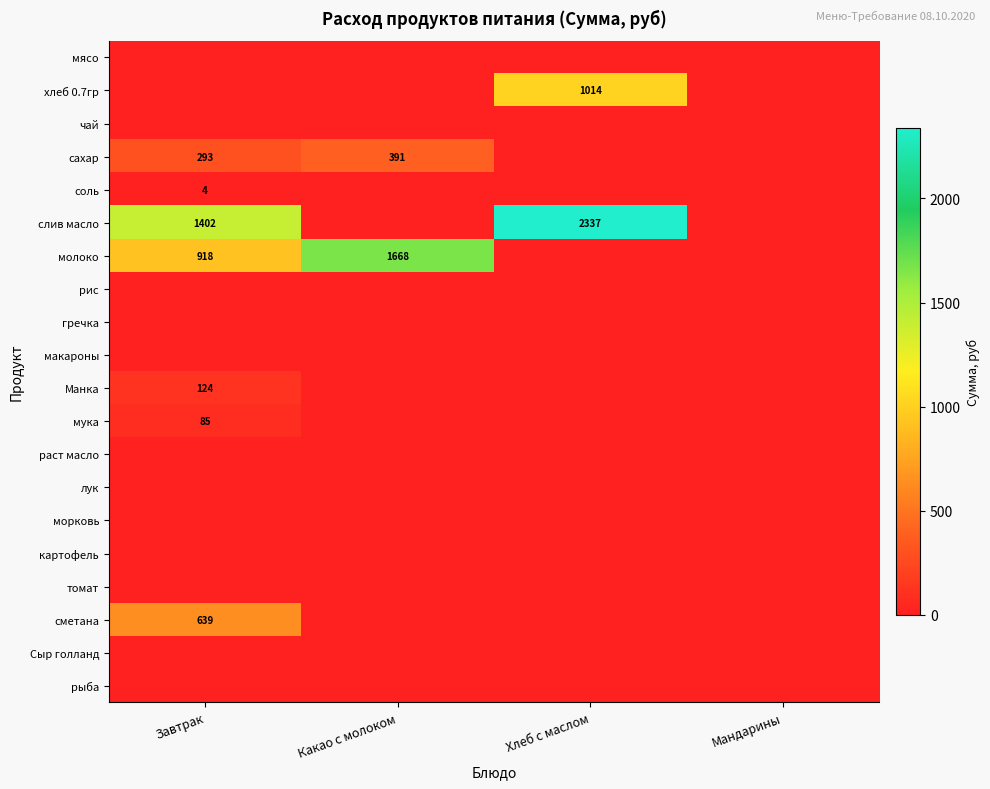

What is the greatest value displayed?

2337.1